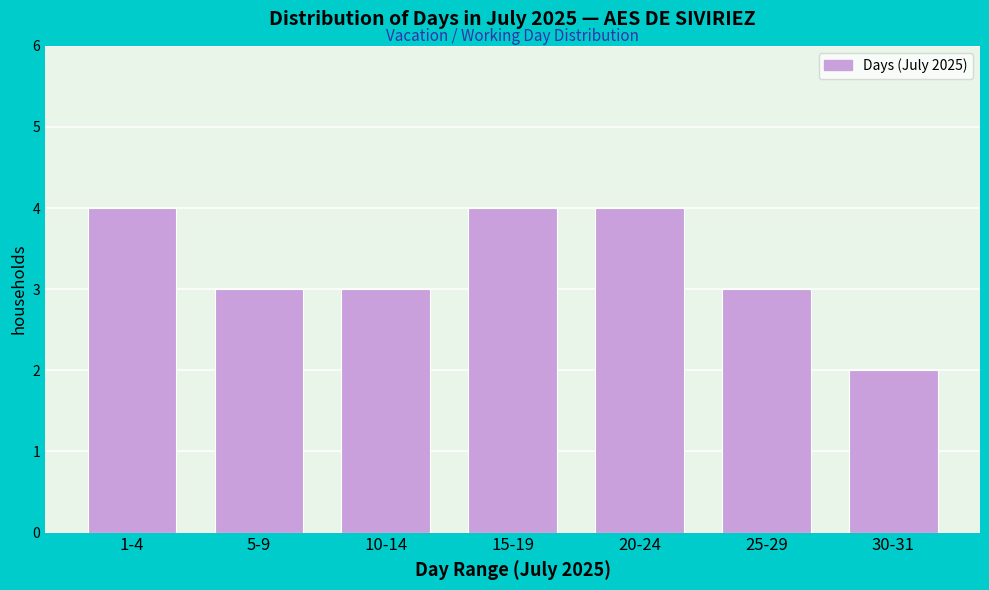

Reading left to right, transcribe all the data shown in this chart.

1-4=4	5-9=3	10-14=3	15-19=4	20-24=4	25-29=3	30-31=2